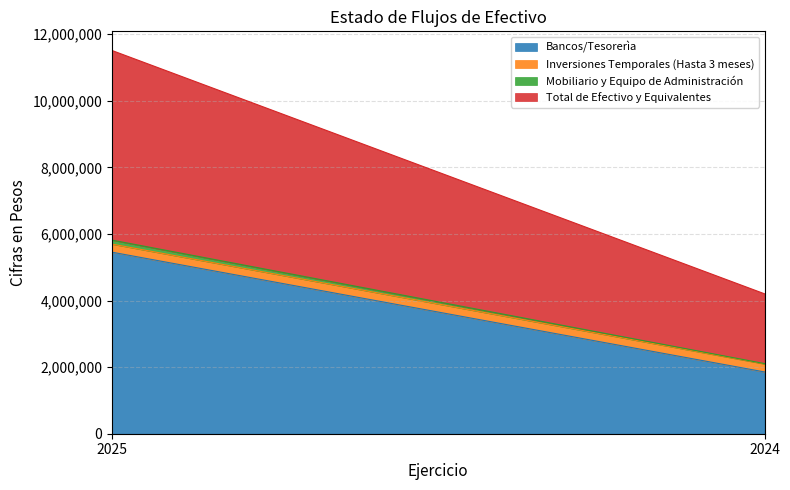

What are all the series names shown in the legend?

Bancos/Tesorerìa, Inversiones Temporales (Hasta 3 meses), Mobiliario y Equipo de Administración, Total de Efectivo y Equivalentes